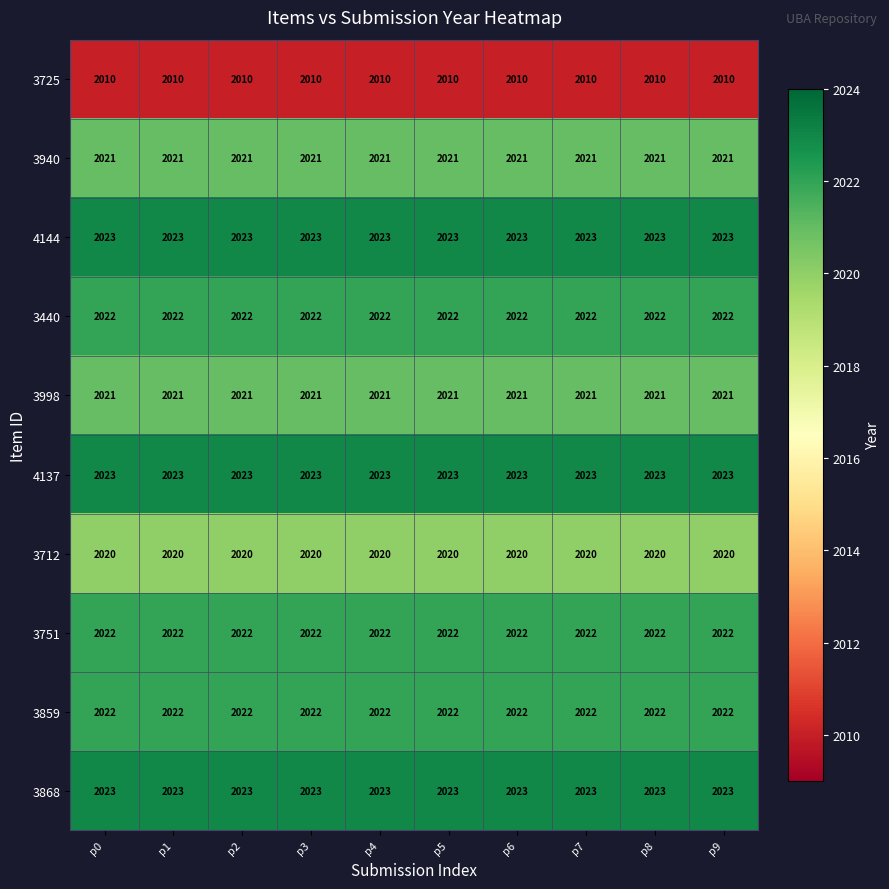

What is the smallest value displayed?

2010